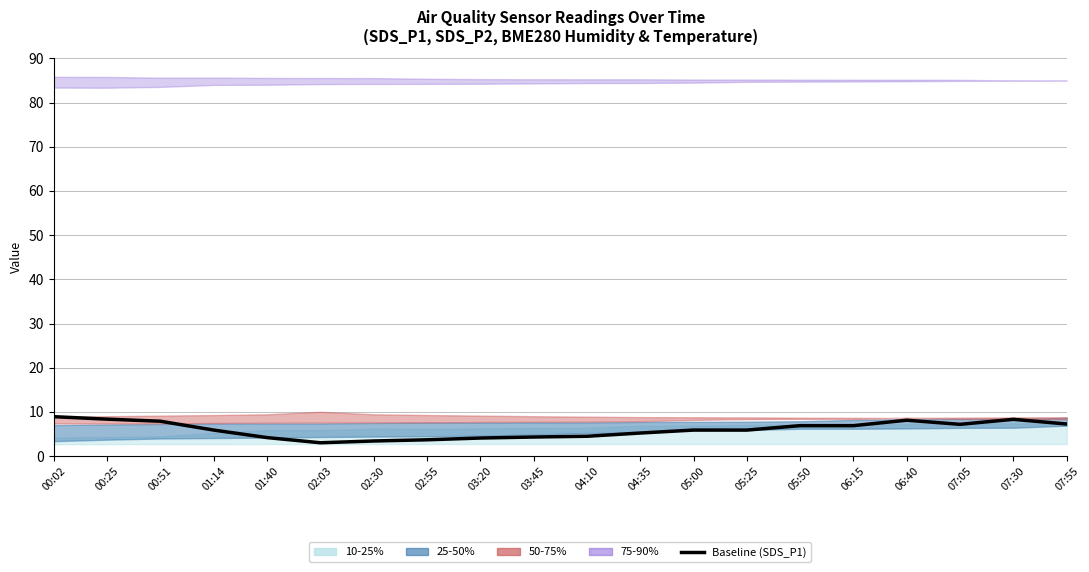

What is the average value?

6.0